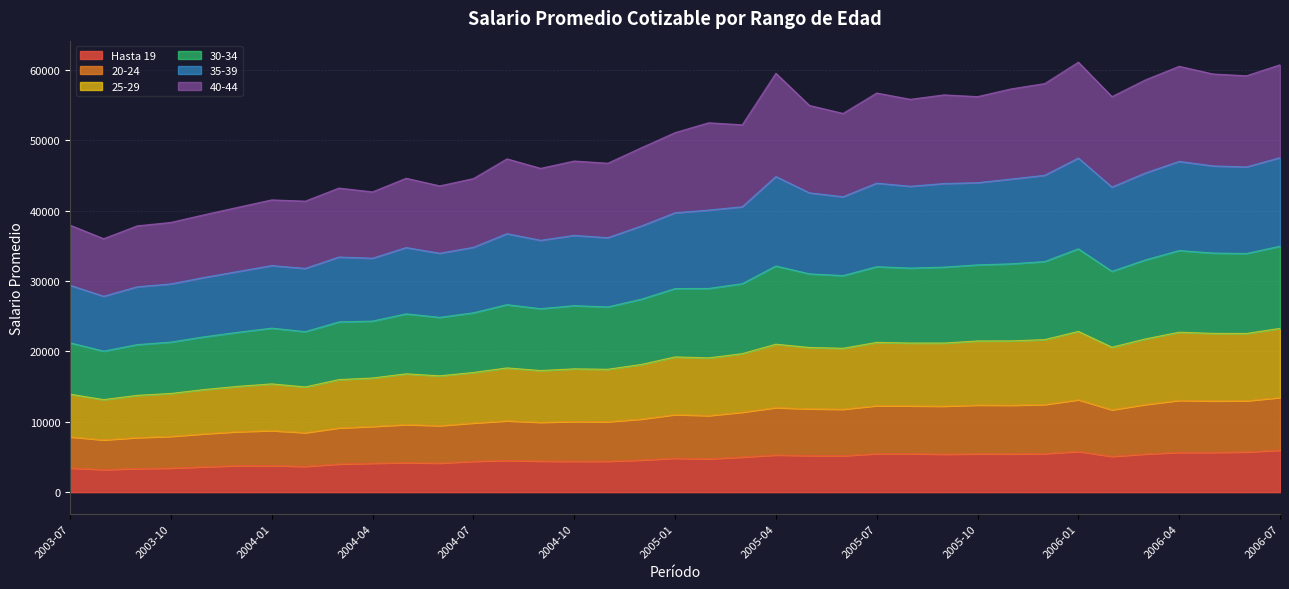

Does the chart display data point markers on the line(s)?

No